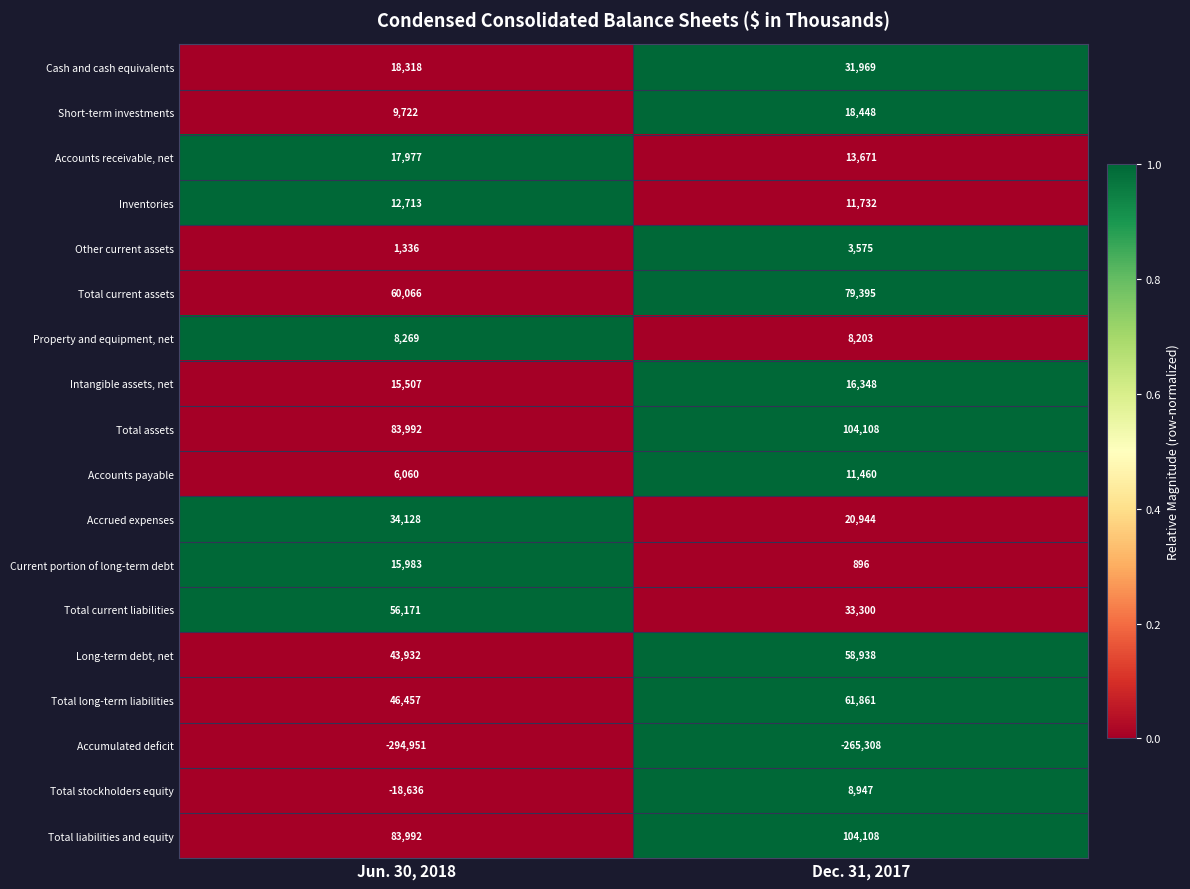

List the labels in order of Total stockholders equity value, largest first.

Dec. 31, 2017, Jun. 30, 2018